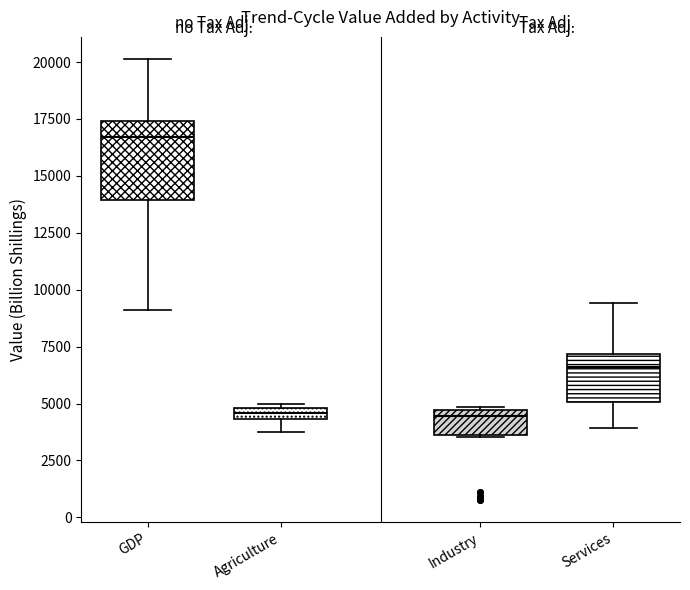

Which box's median line is the highest?

GDP